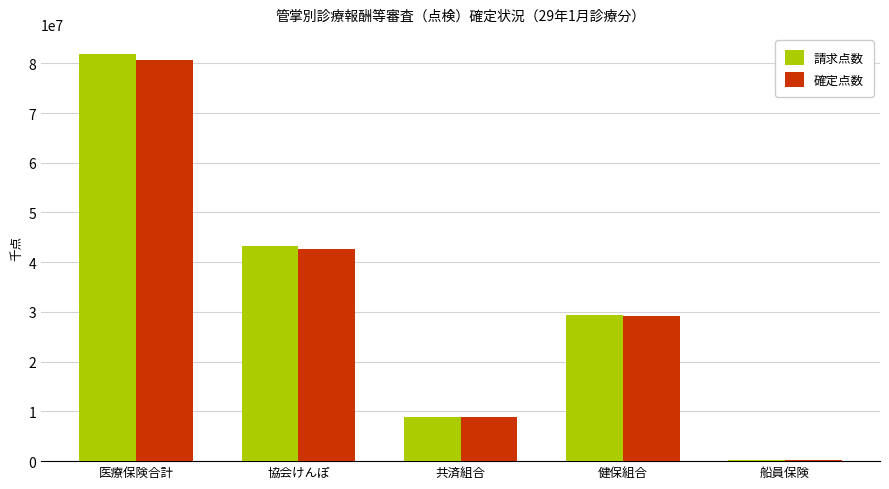

What is the average value of the 確定点数 series?

32298315.4